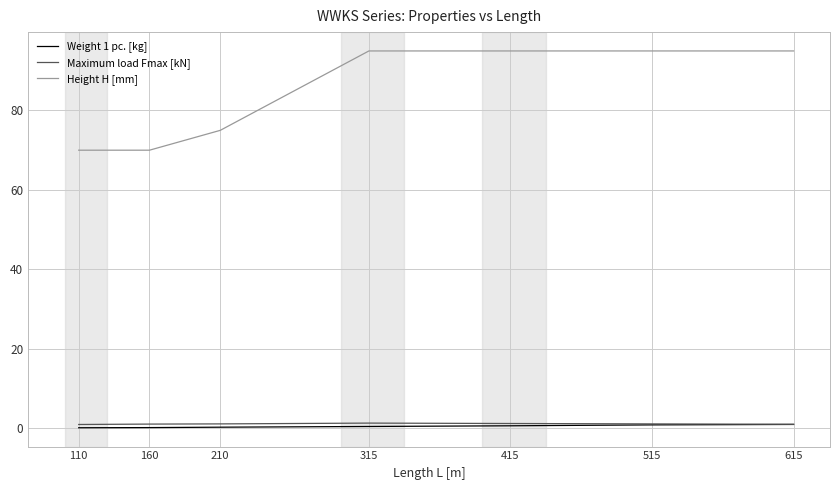

What is the maximum value shown in the chart?

95.0